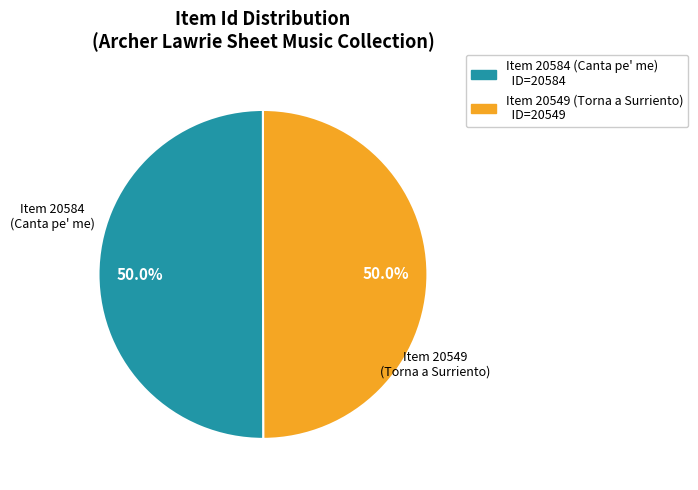

How many segments does this pie chart have?

2